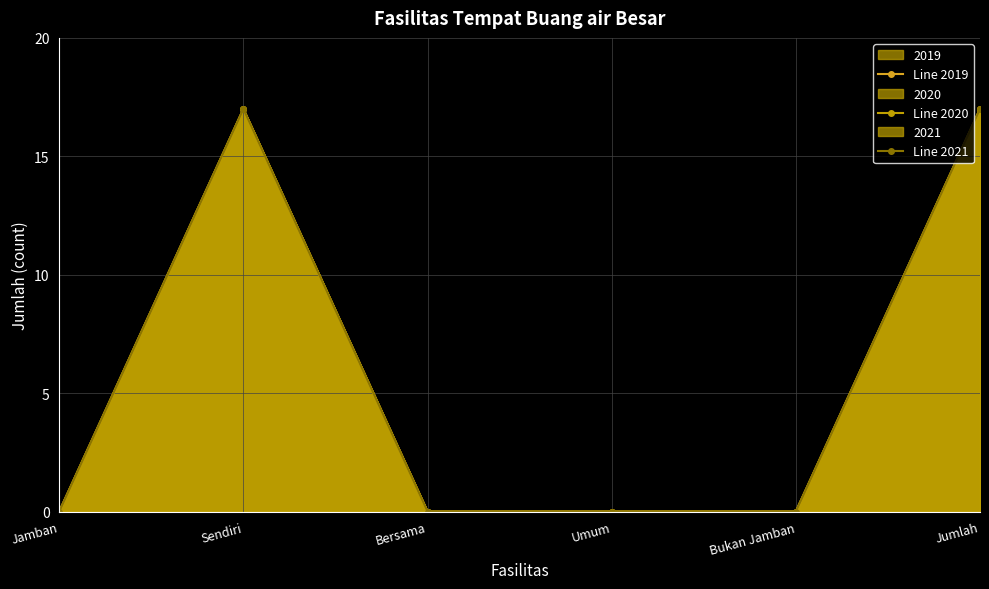

What is the difference between the Line 2020 values at Jumlah and Jamban?

17